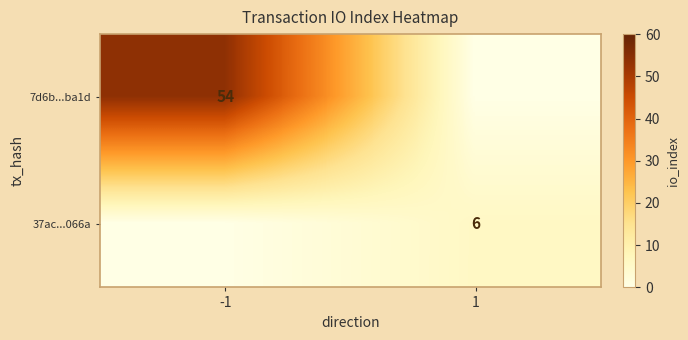

The value of 37ac...066a at 1 is 6. True or false?

True